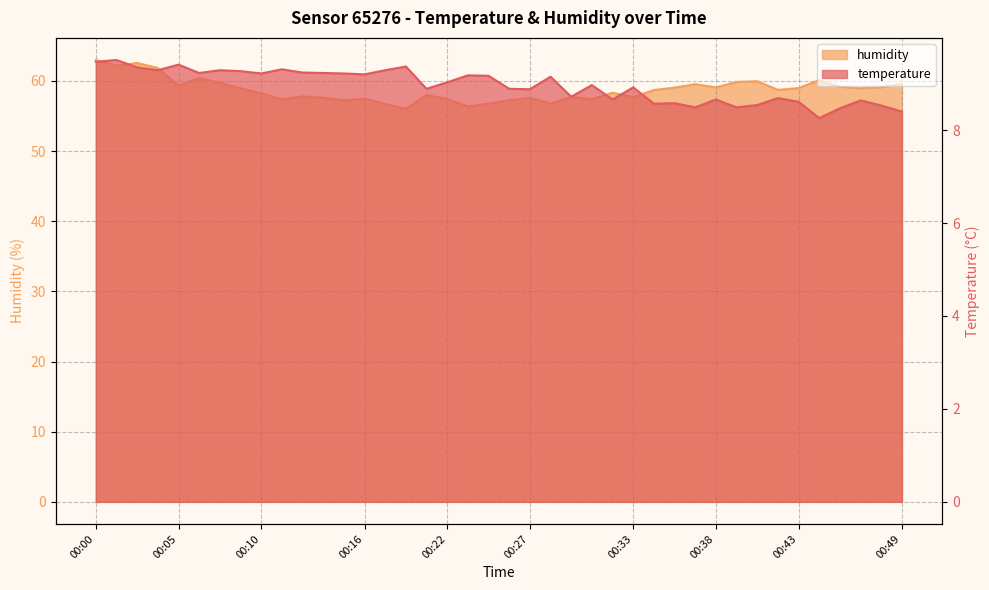

Between 00:27 and 00:32, which series saw the biggest shift?

humidity